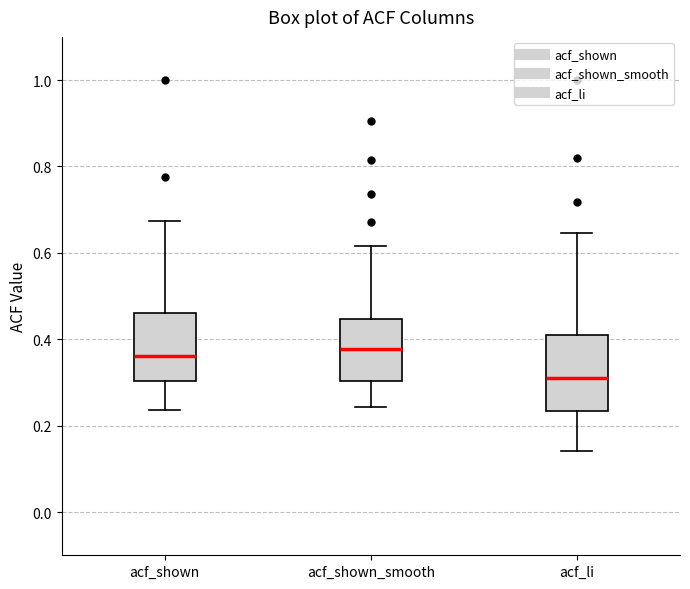

Reading left to right, read every box against the y-axis: the position of its median line, the range the box covers, and the ends of its whiskers. The values are not printed on the chart, so give them approximately, as read against the axis.

acf_shown: median 0.36, box 0.30 to 0.46, whiskers 0.24 to 0.68
acf_shown_smooth: median 0.38, box 0.30 to 0.44, whiskers 0.24 to 0.62
acf_li: median 0.32, box 0.24 to 0.40, whiskers 0.14 to 0.64